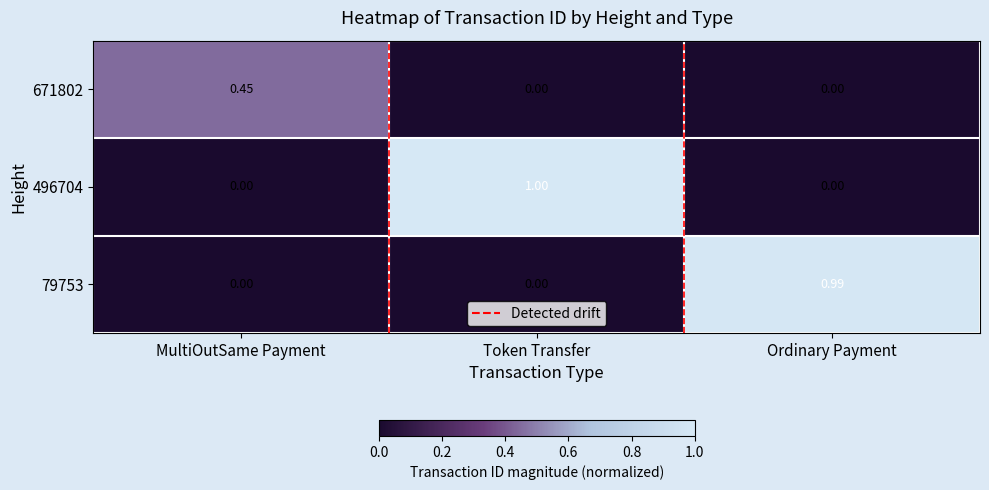

Which label corresponds to the largest value in the chart?

Token Transfer